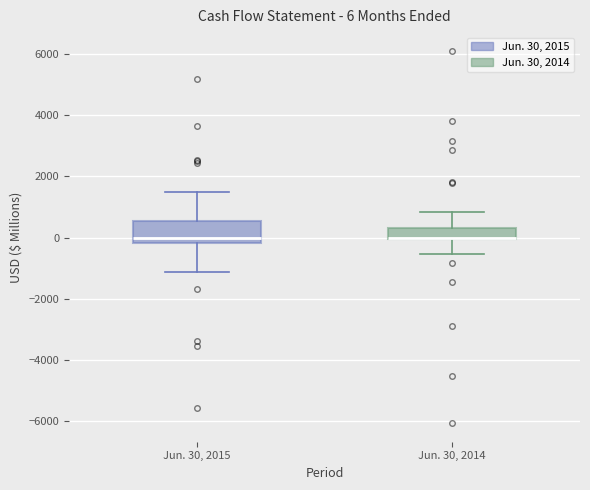

Comparing the boxes themselves (not the whiskers), which one is the tallest?

Jun. 30, 2015